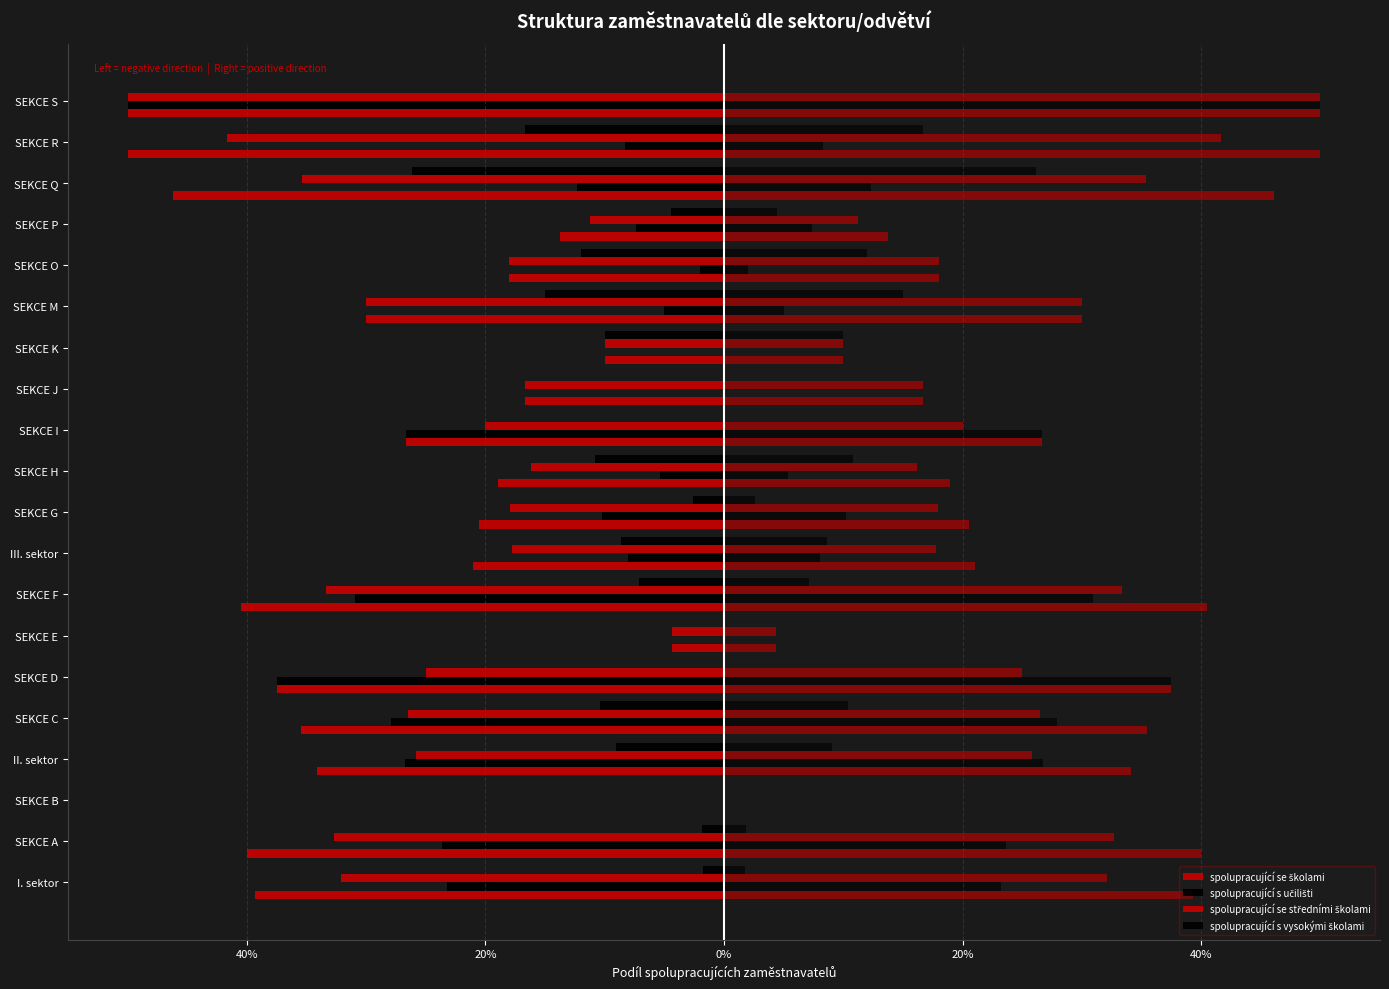

What is the minimum value shown in the chart?

-0.5